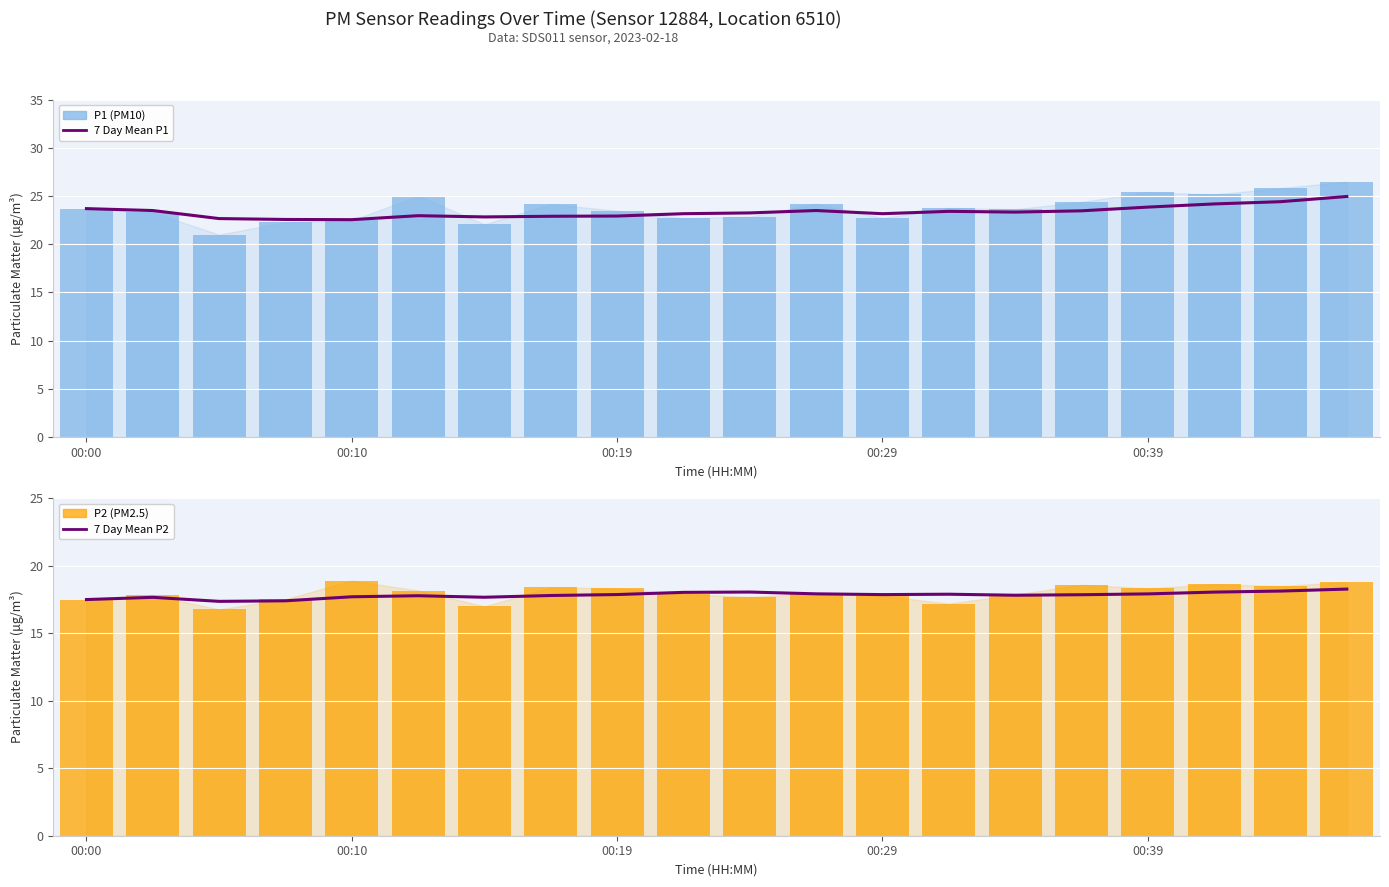

What is the minimum value for P1 (PM10)?

21.0